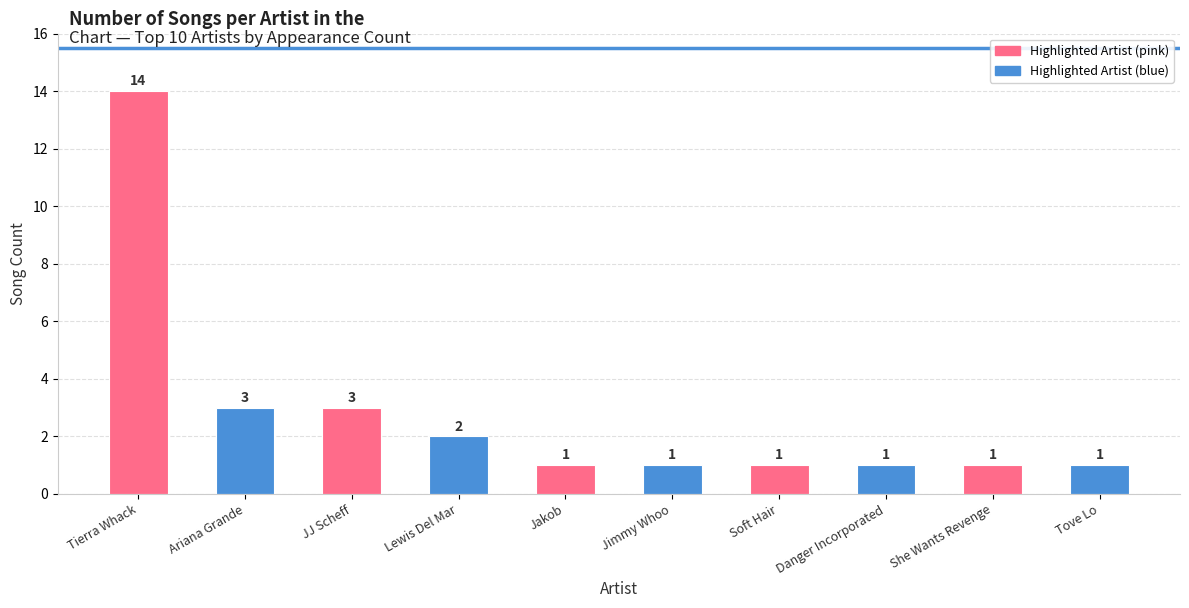

Reading left to right, what are all the values shown in this chart?

Tierra Whack=14	Ariana Grande=3	JJ Scheff=3	Lewis Del Mar=2	Jakob=1	Jimmy Whoo=1	Soft Hair=1	Danger Incorporated=1	She Wants Revenge=1	Tove Lo=1